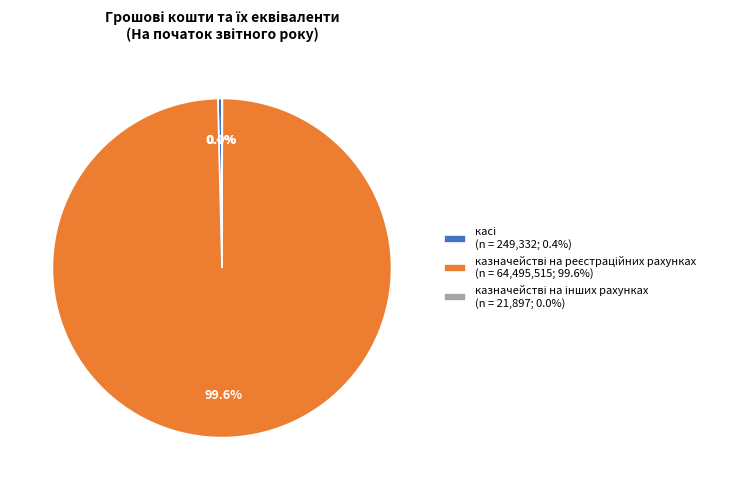

To the nearest percent, what is the difference between the largest and smallest slice percentages?

100%